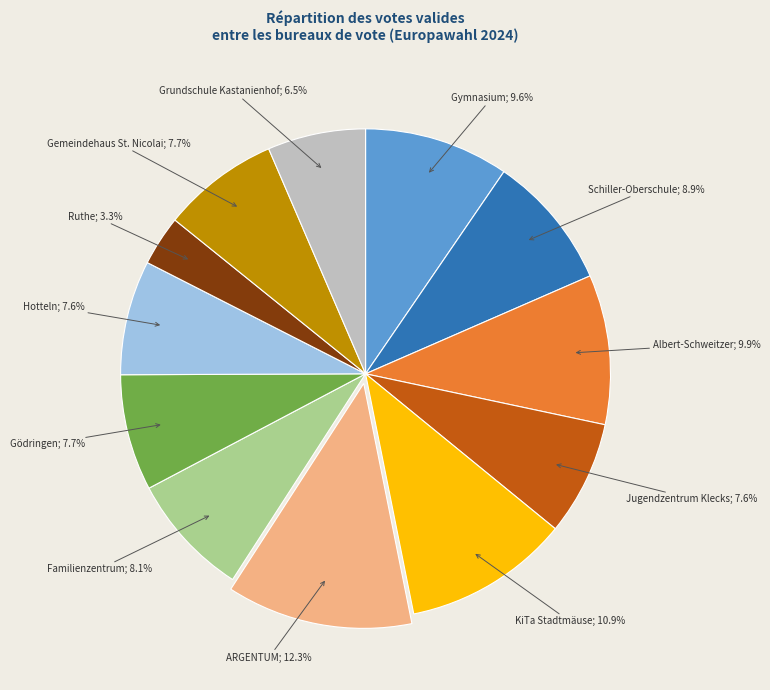

How many segments does this pie chart have?

12